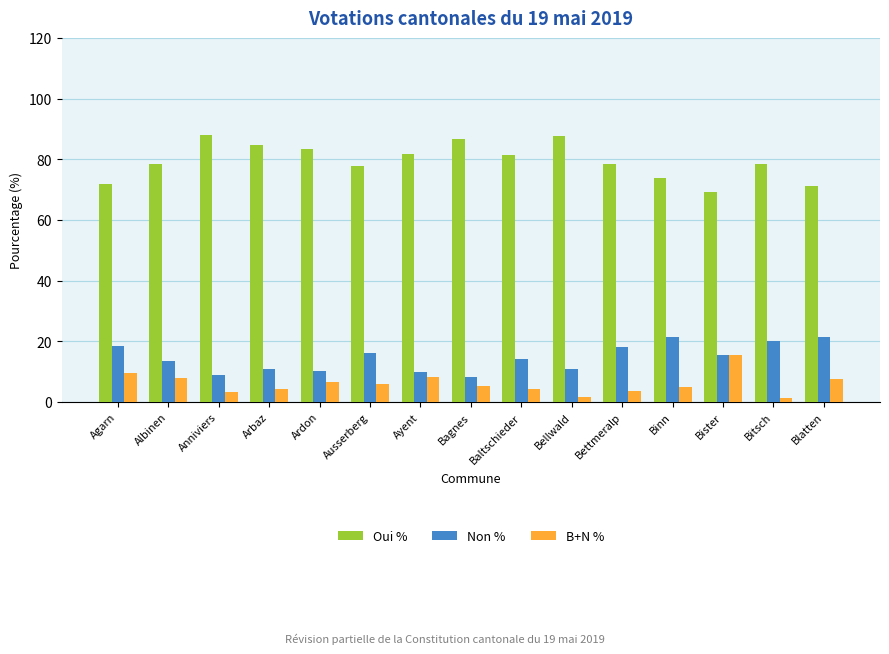

What is the maximum value for B+N %?

15.4